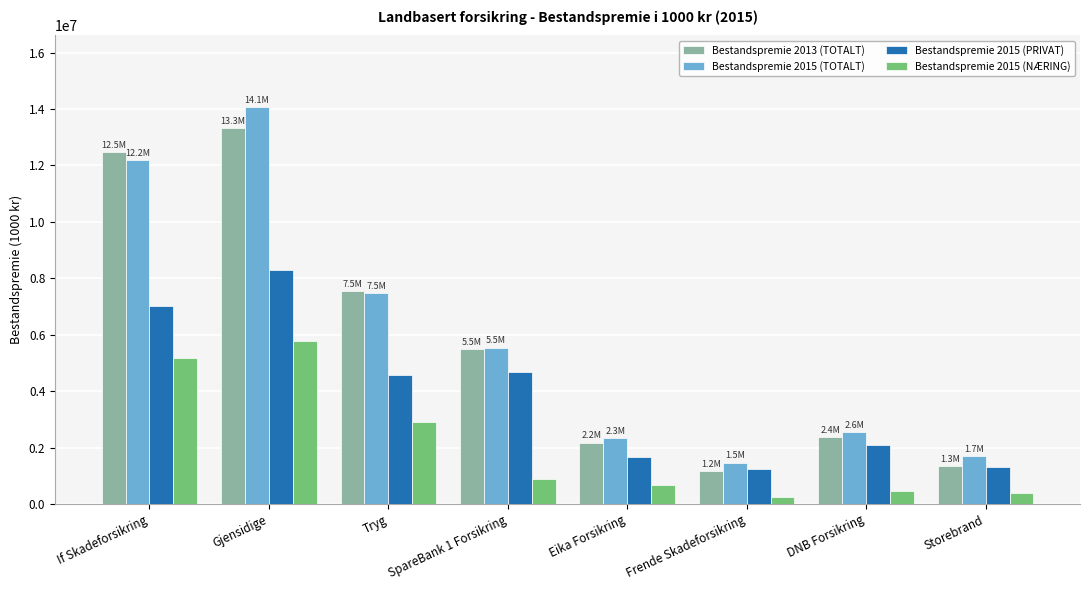

Does the chart contain any negative values?

No